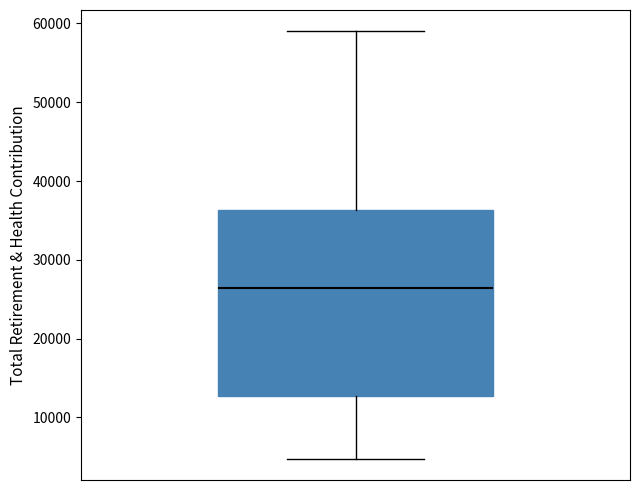

Read this box plot against the y-axis: the position of the median line, the range covered by the box, and the ends of both whiskers. The values are not printed on the chart, so give them approximately, as read against the axis.

median 26000, box 13000 to 36000, whiskers 5000 to 59000